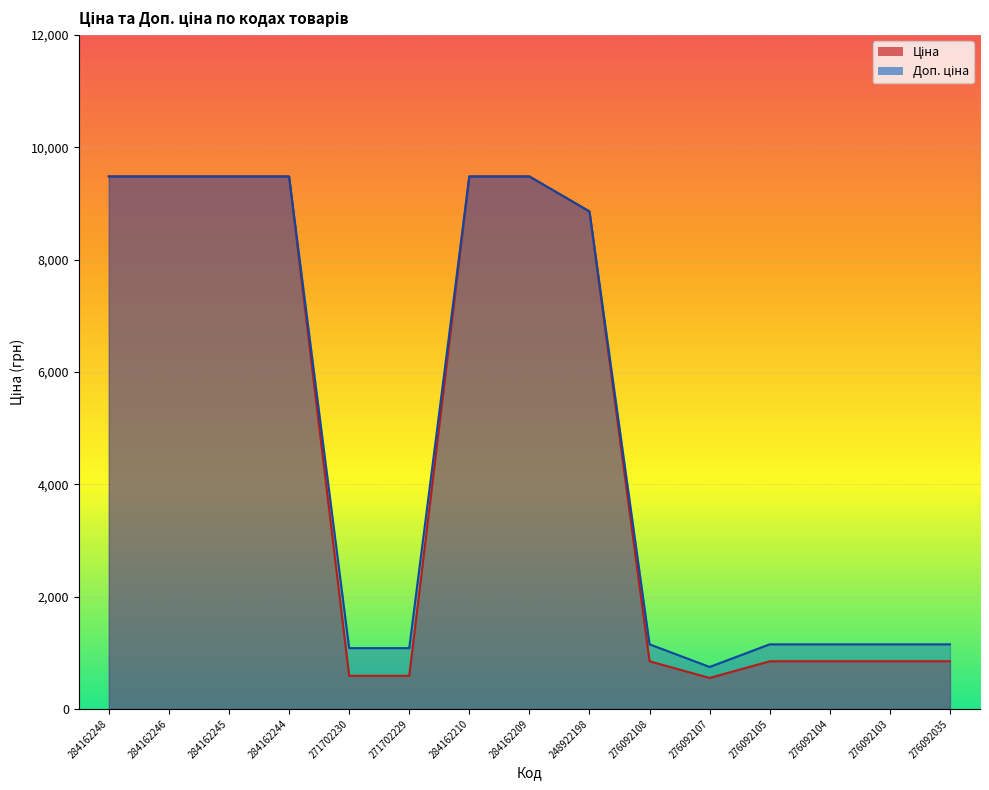

Reading left to right, what are all the values shown in this chart?

Ціна: 9480.1	9480.1	9480.1	9480.1	589.9	589.9	9480.1	9480.1	8856.7	848.4	551.5	848.4	848.4	848.4	848.4
Доп. ціна: 9480.1	9480.1	9480.1	9480.1	1081.7	1081.7	9480.1	9480.1	8856.7	1149.7	747.0	1149.7	1149.7	1149.7	1149.7